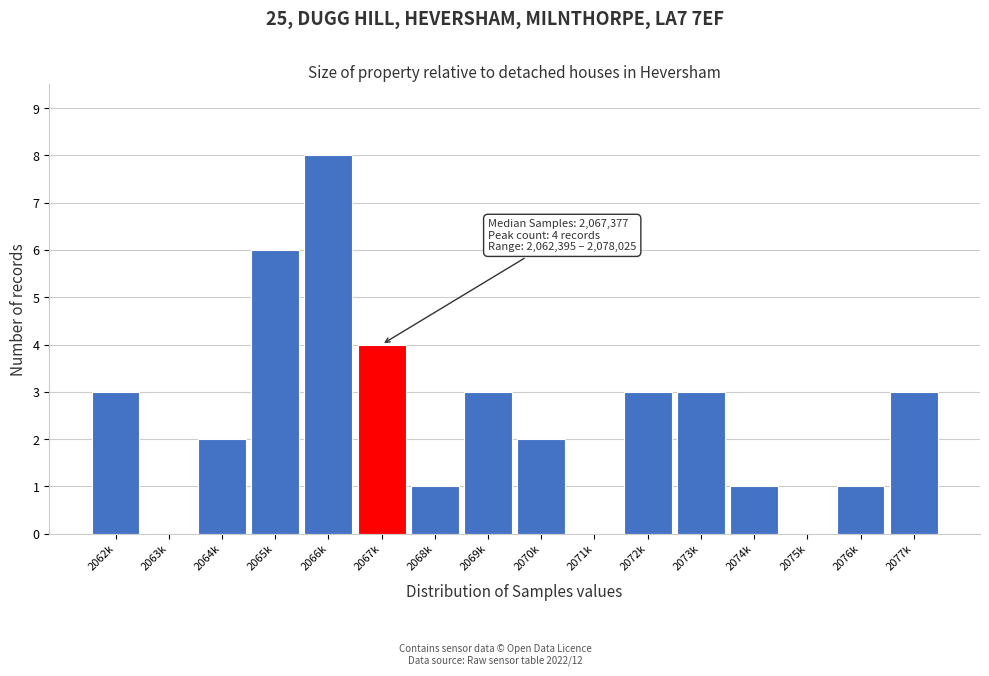

Reading left to right, list all the values displayed in this chart.

2062k=3	2063k=0	2064k=2	2065k=6	2066k=8	2067k=4	2068k=1	2069k=3	2070k=2	2071k=0	2072k=3	2073k=3	2074k=1	2075k=0	2076k=1	2077k=3